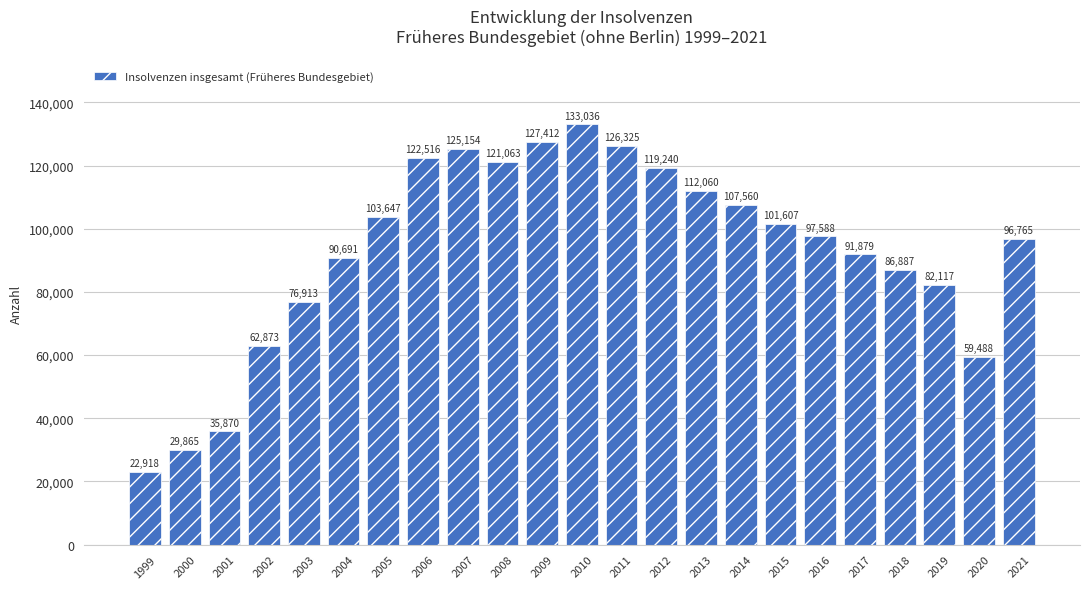

What is the difference between the second highest and minimum values?

104494